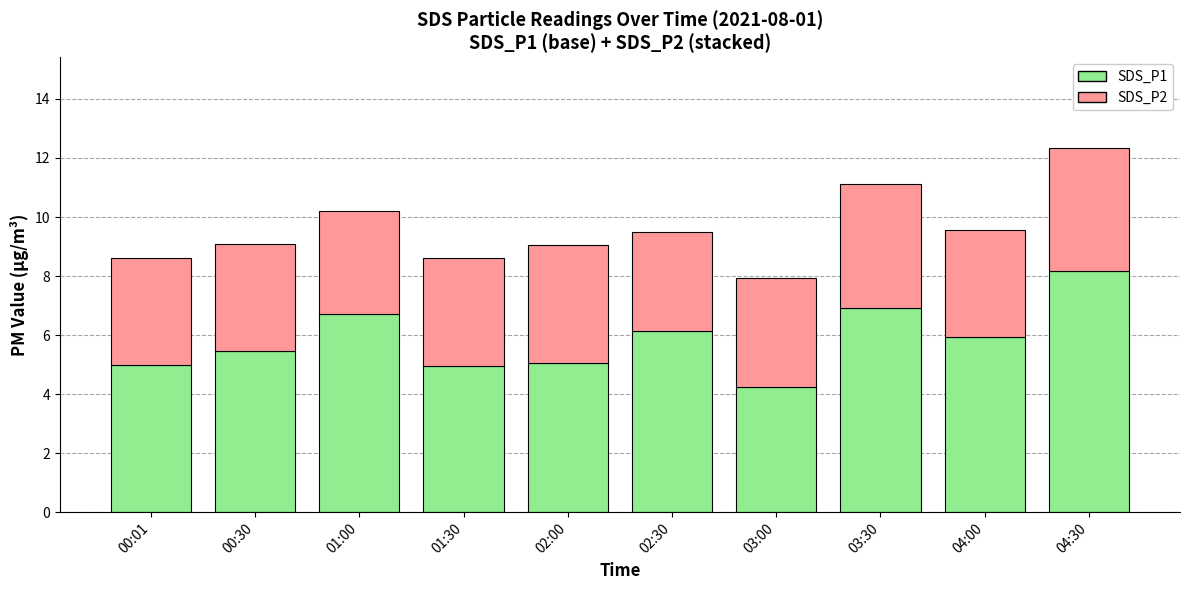

What is the sum of the SDS_P1 values at 03:00 and 01:30?

9.2